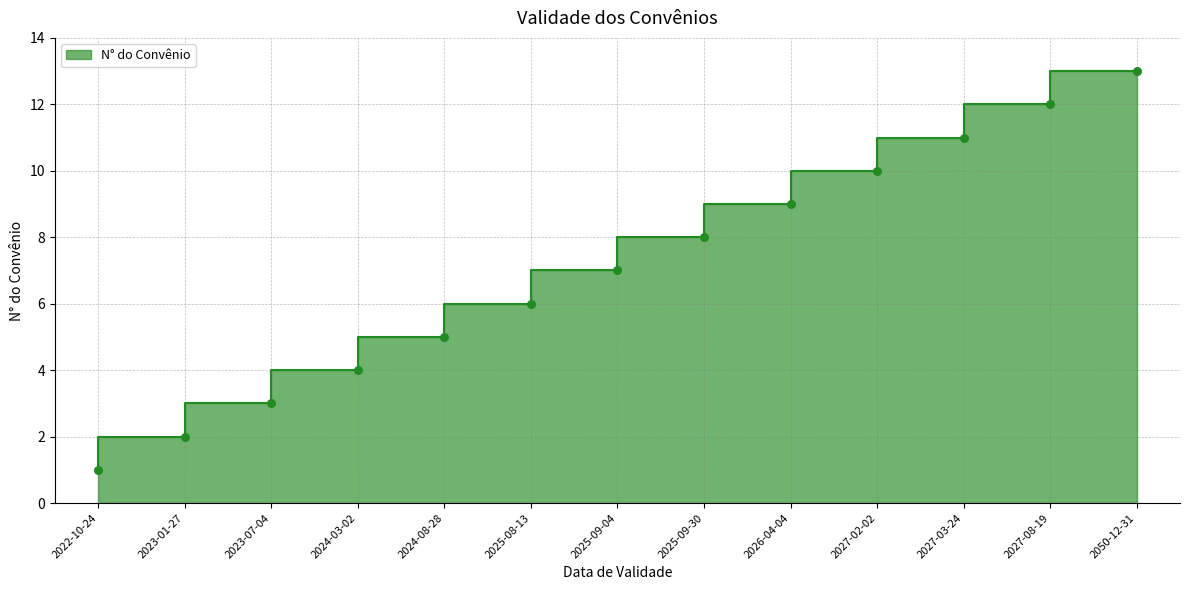

What is the ratio of the value at 2027-03-24 to the value at 2023-07-04?

3.7